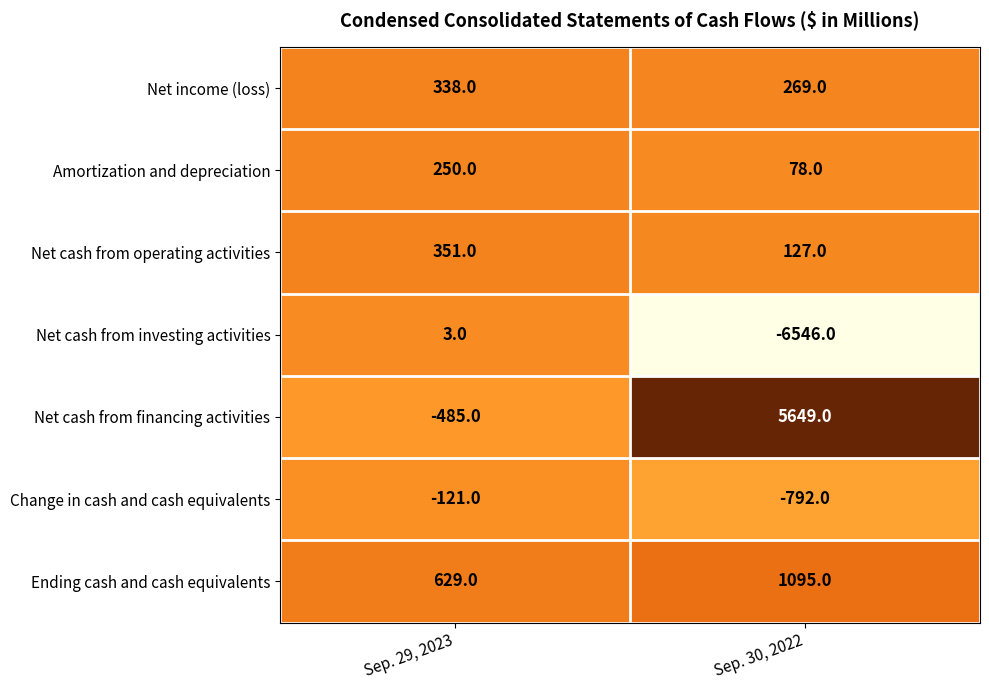

Which series changed the most between Sep. 29, 2023 and Sep. 30, 2022?

Net cash from investing activities